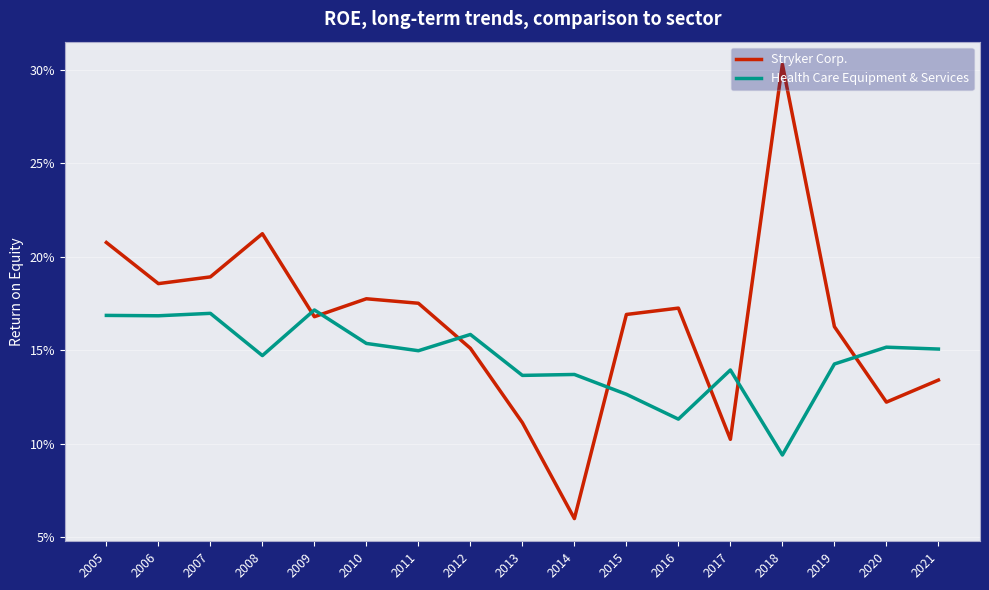

What are all the series names shown in the legend?

Stryker Corp., Health Care Equipment & Services